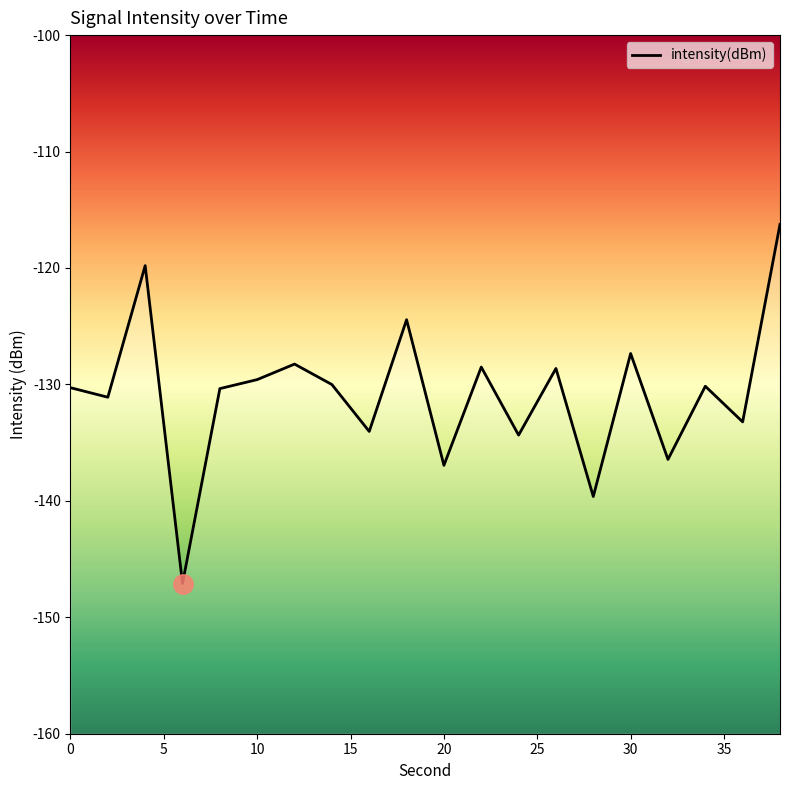

List the labels in order of value, largest first.

38, 4, 18, 30, 12, 22, 26, 10, 14, 34, 0, 8, 2, 36, 16, 24, 32, 20, 28, 6